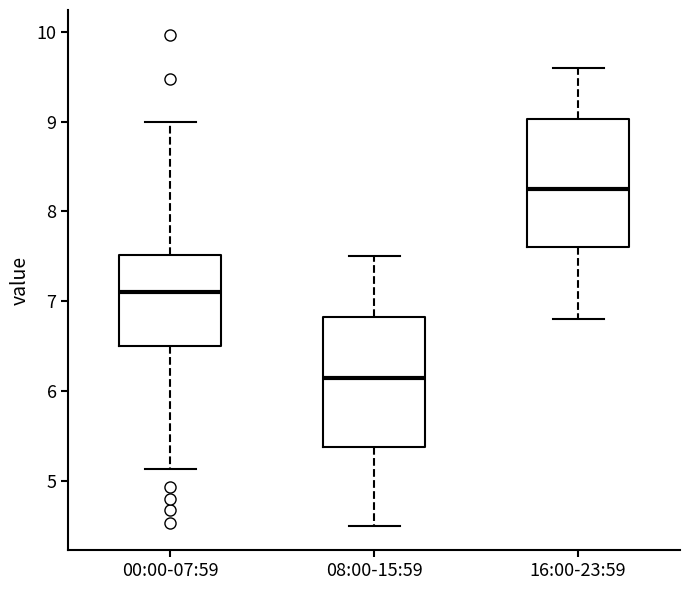

Where does the lower whisker of the box for 16:00-23:59 end on the y-axis? The values are not printed on the chart, so give them approximately, as read against the axis.

6.8